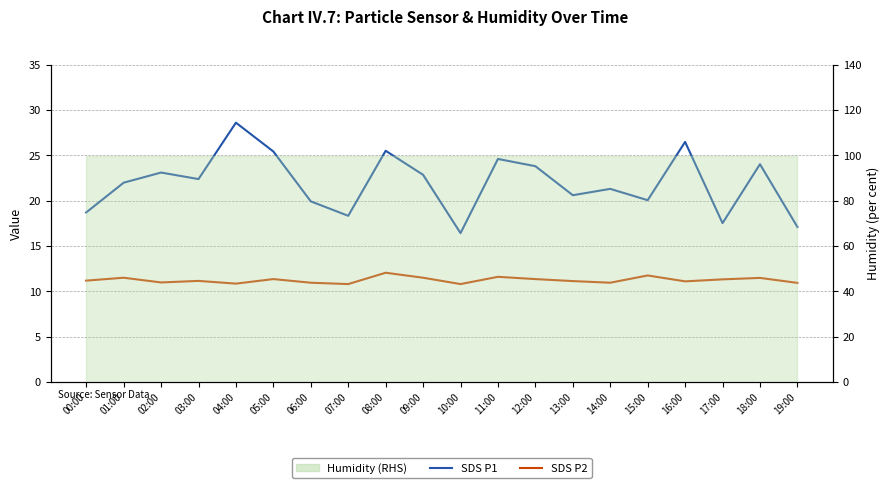

What is the greatest value displayed?

28.6